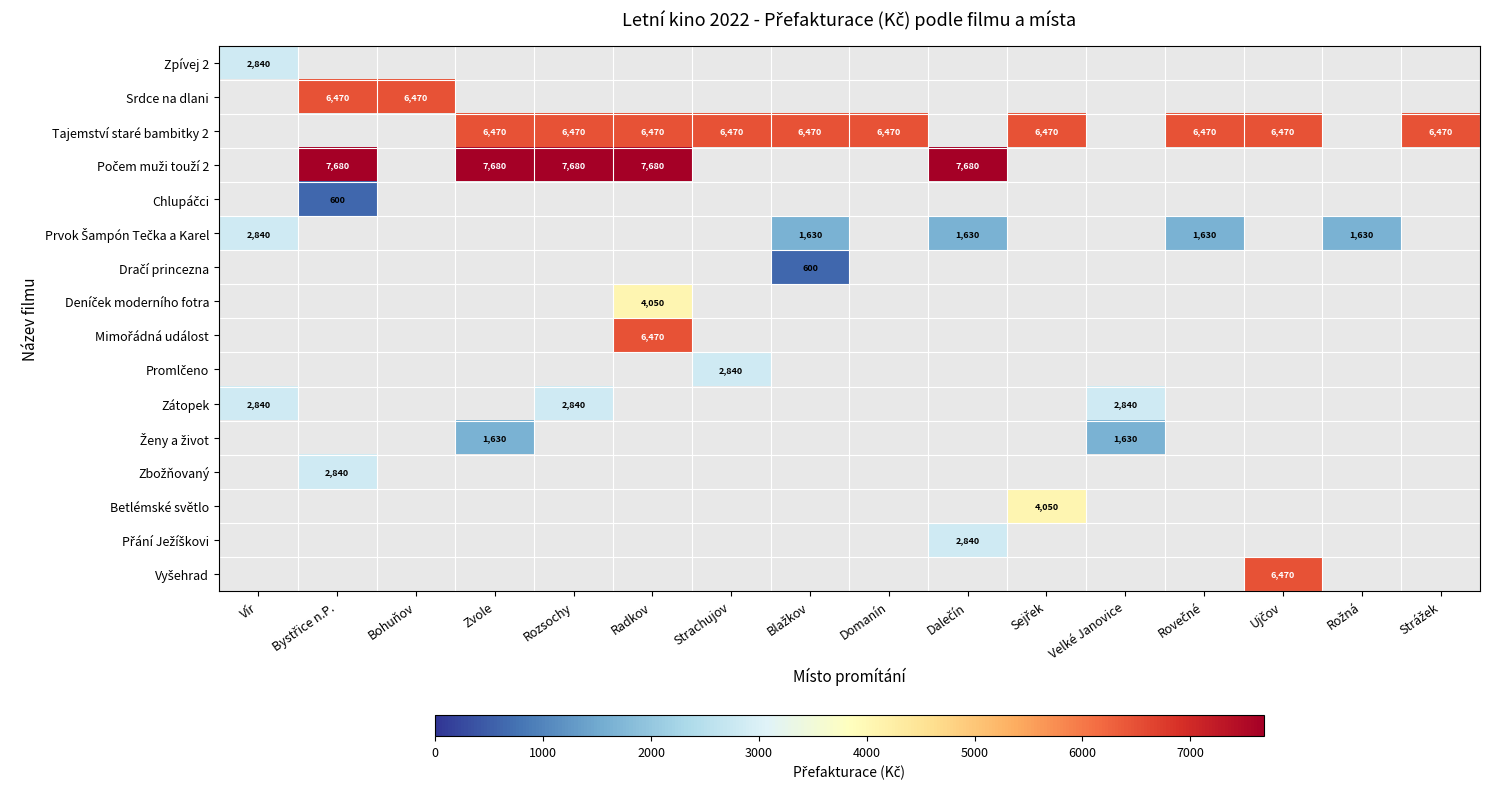

How many values in Srdce na dlani are above zero?

2